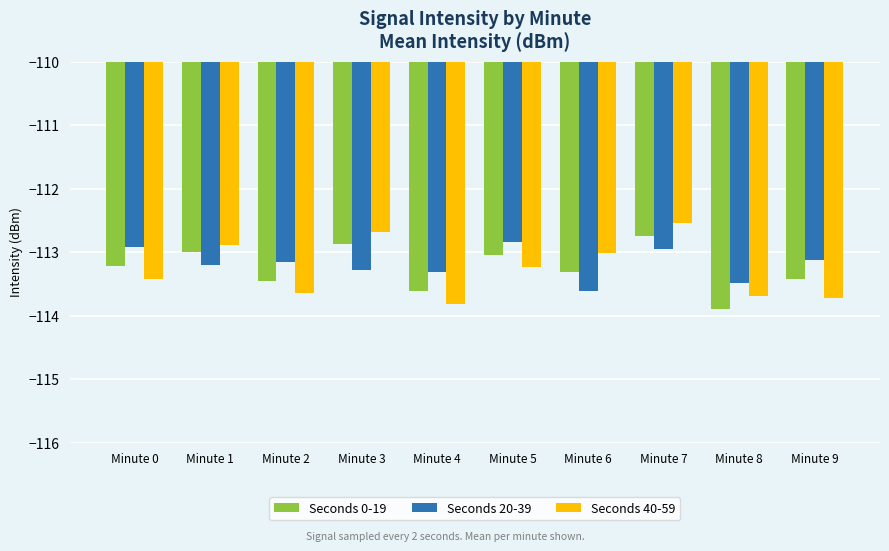

What is the difference between the maximum and minimum values in the Seconds 40-59 series?

1.3